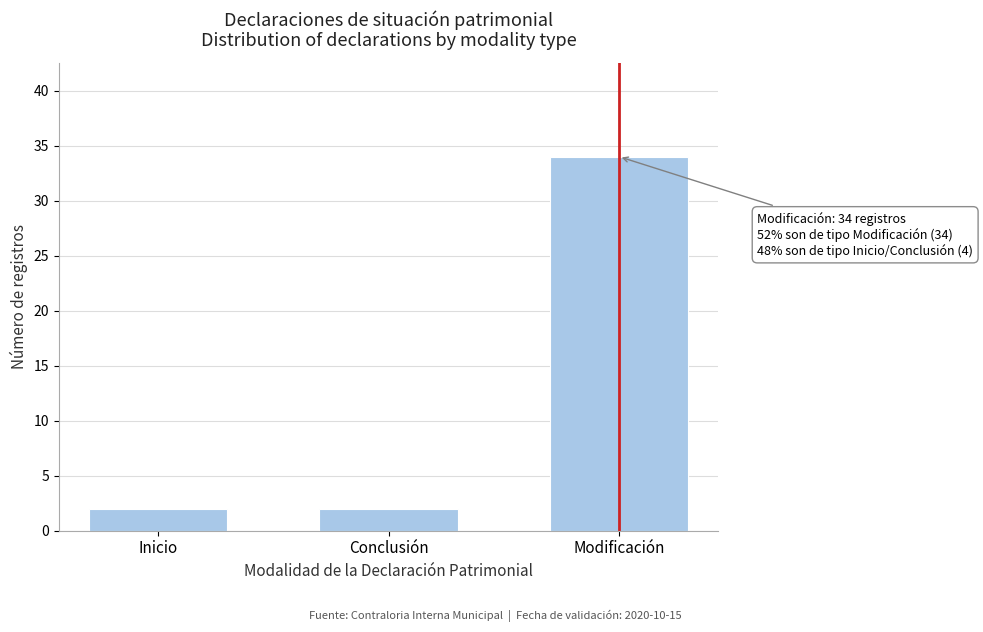

Reading left to right, what are all the values shown in this chart?

2	2	34